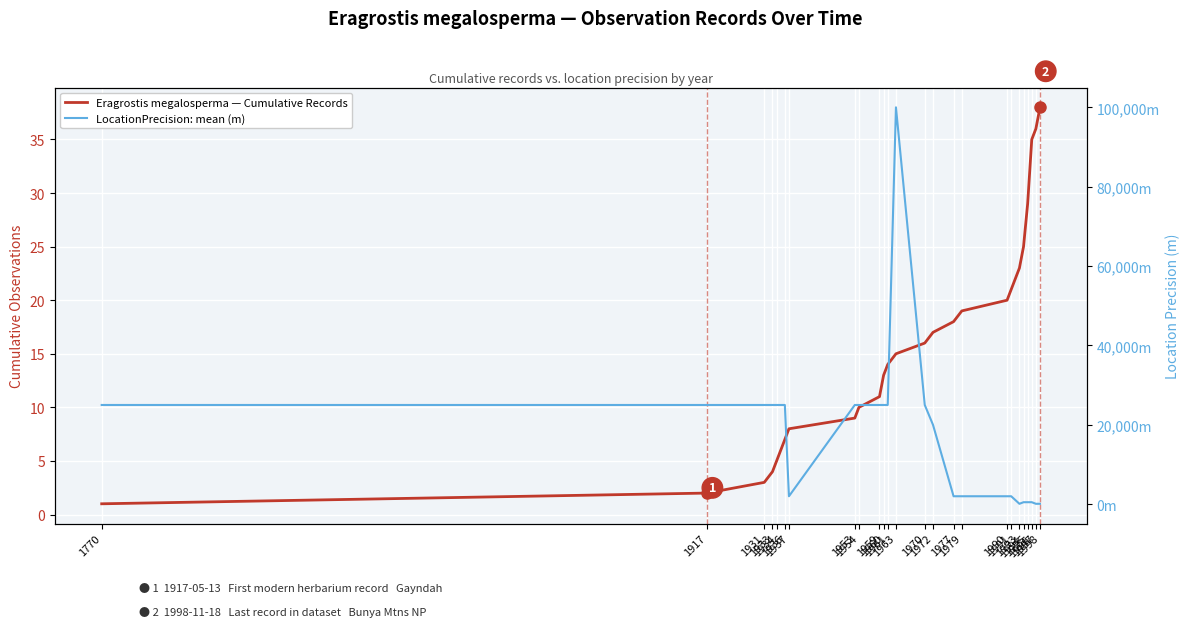

What is the approximate value of Eragrostis megalosperma — Cumulative Records at 1996?

35